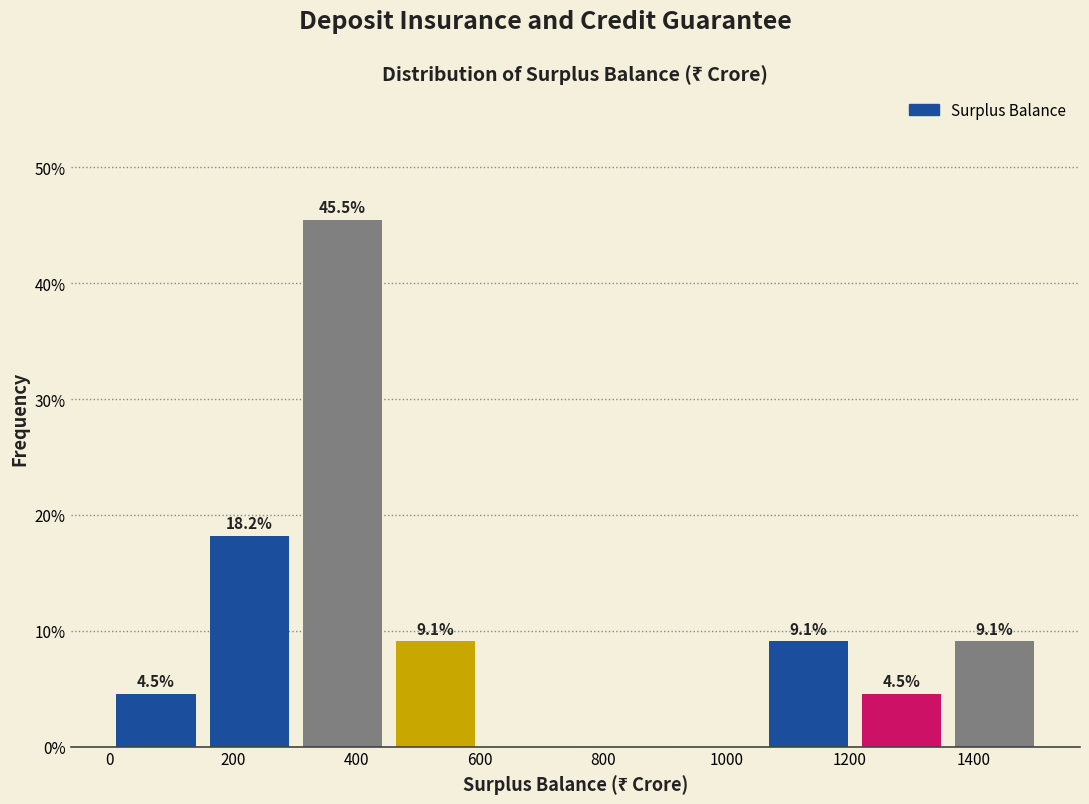

Which range on the x-axis has the tallest bar?

300 to 460